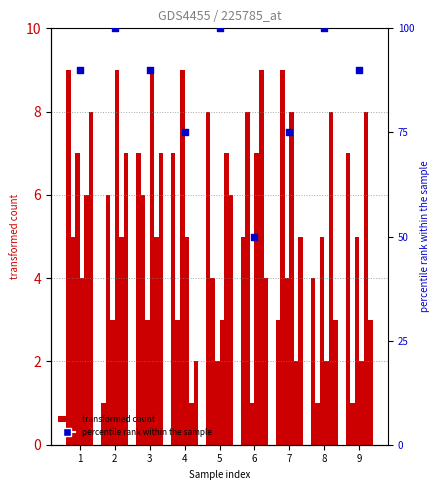

Is the value of col_5 at 7 greater than the value of col_3 at 3?

No